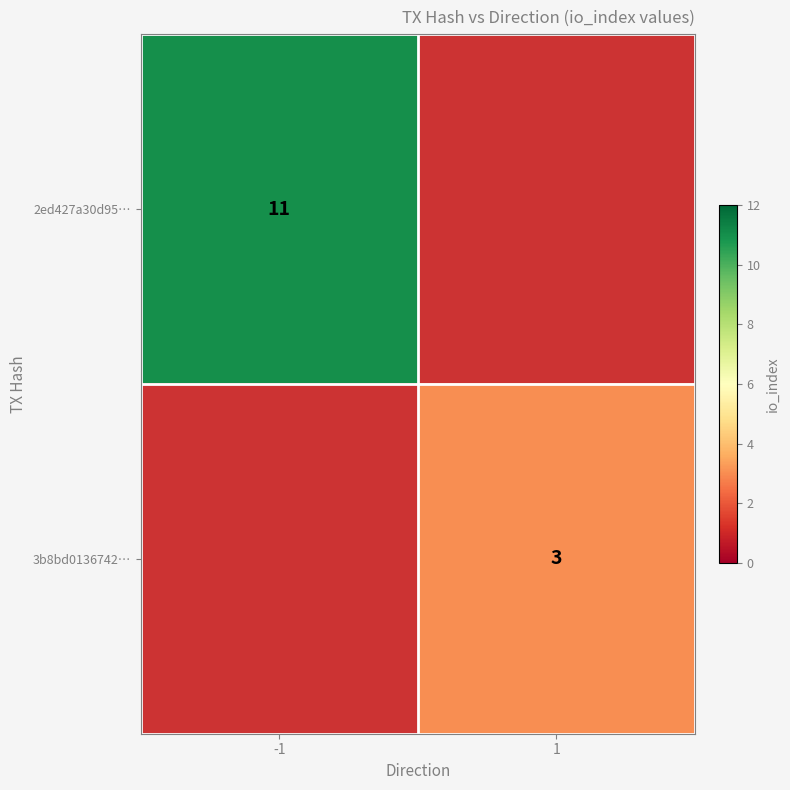

The 2ed427a30d95… series shows 11 at -1. True or false?

True